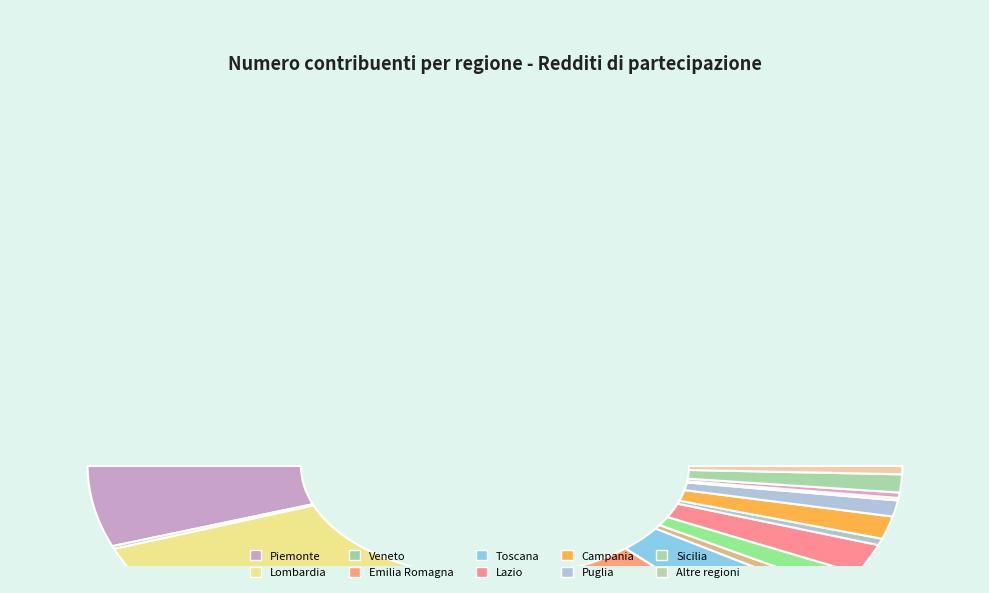

Which slice is the largest?

Lombardia